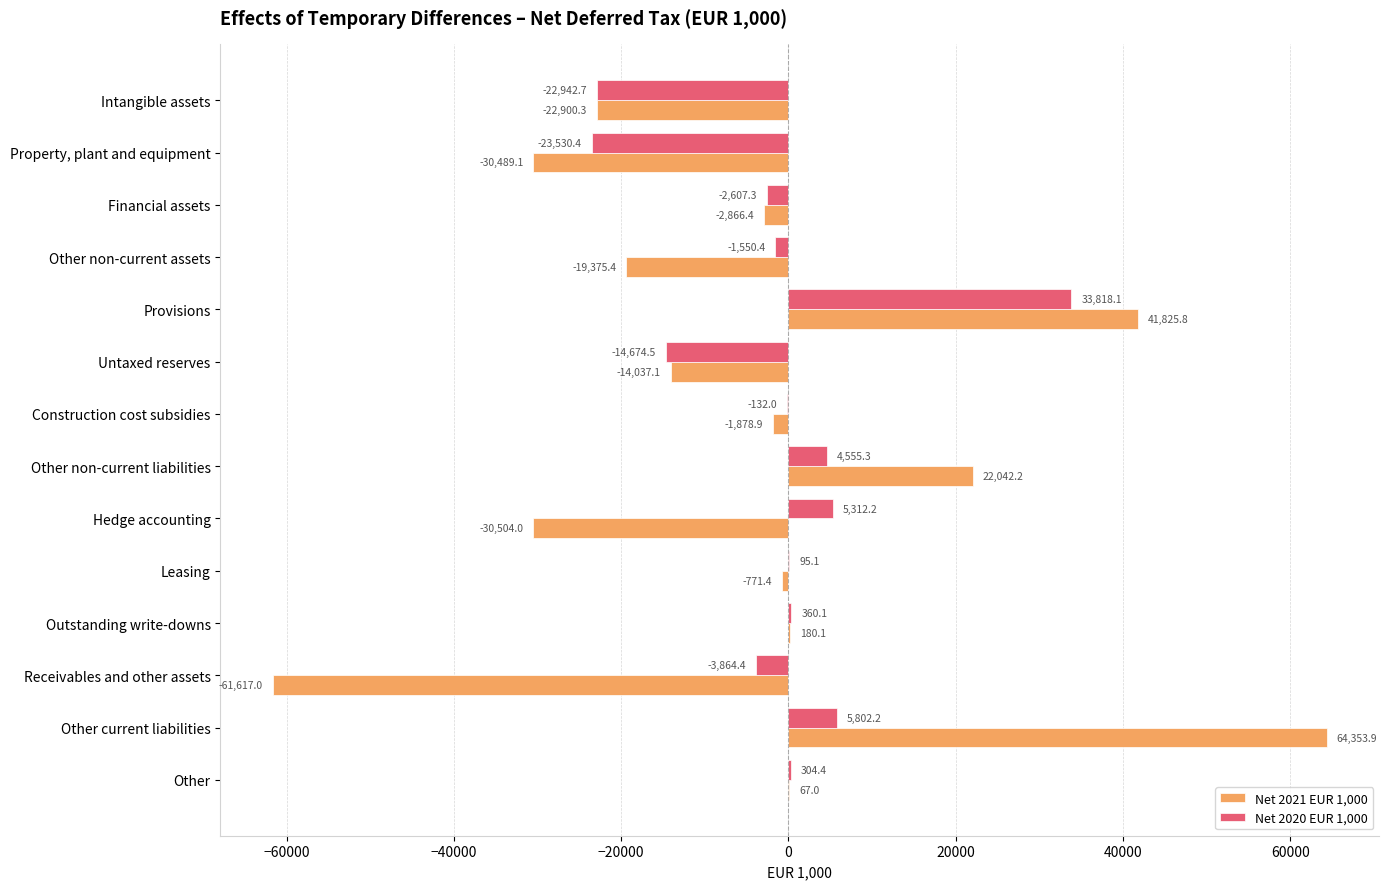

How many data points in Net 2020 EUR 1,000 are above 95?

7